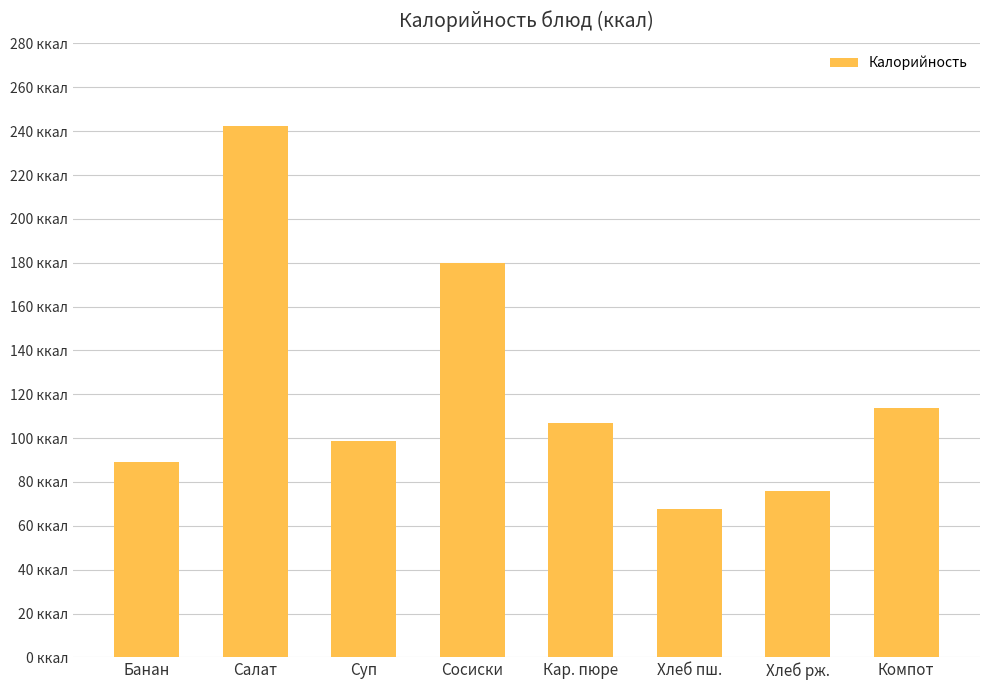

What position from the left is Хлеб рж.?

7